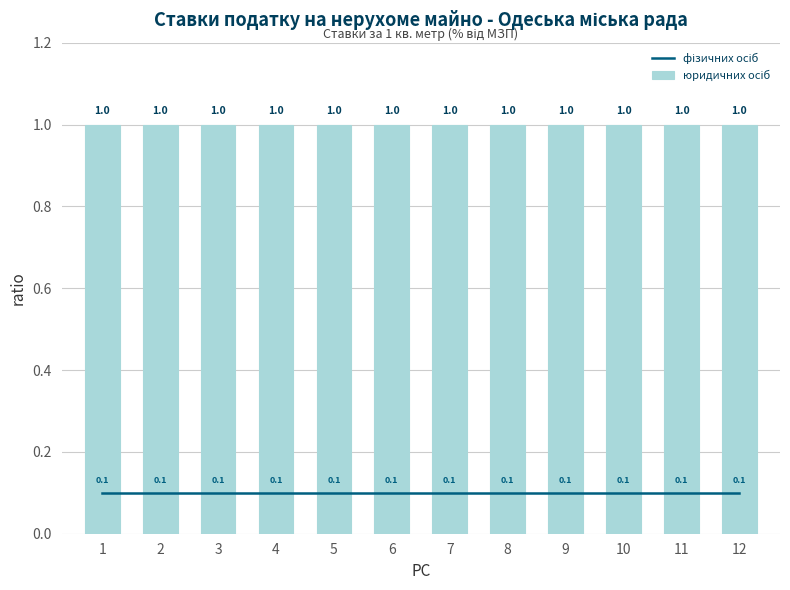

Is it true that юридичних осіб equals 1.4 at 12?

False